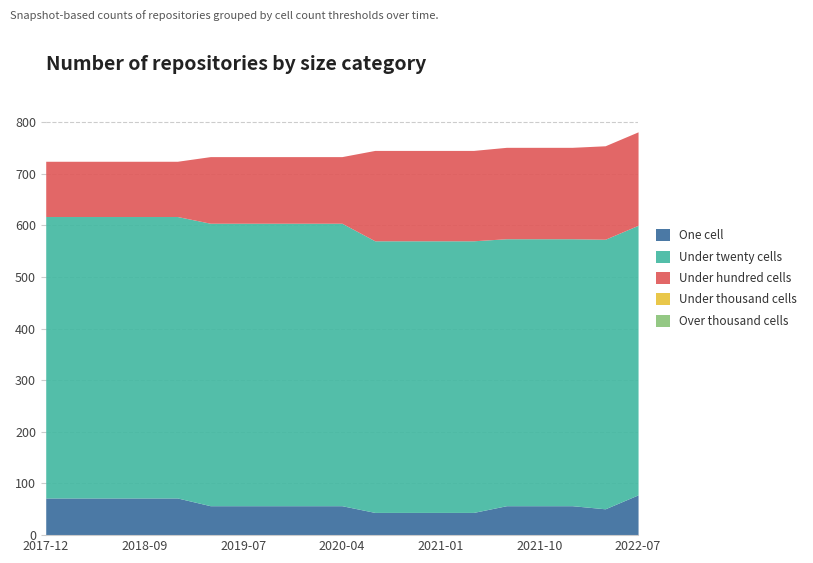

How many lines are shown in the chart?

5